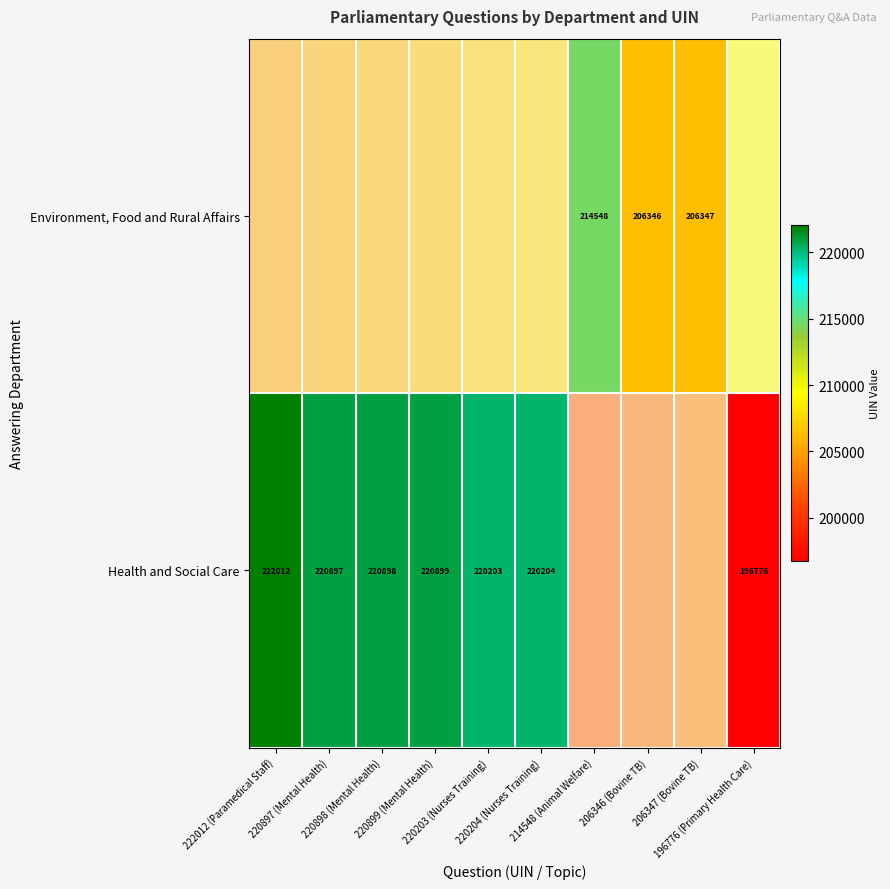

Which category has the lowest value in the Health and Social Care series?

196776 (Primary Health Care)